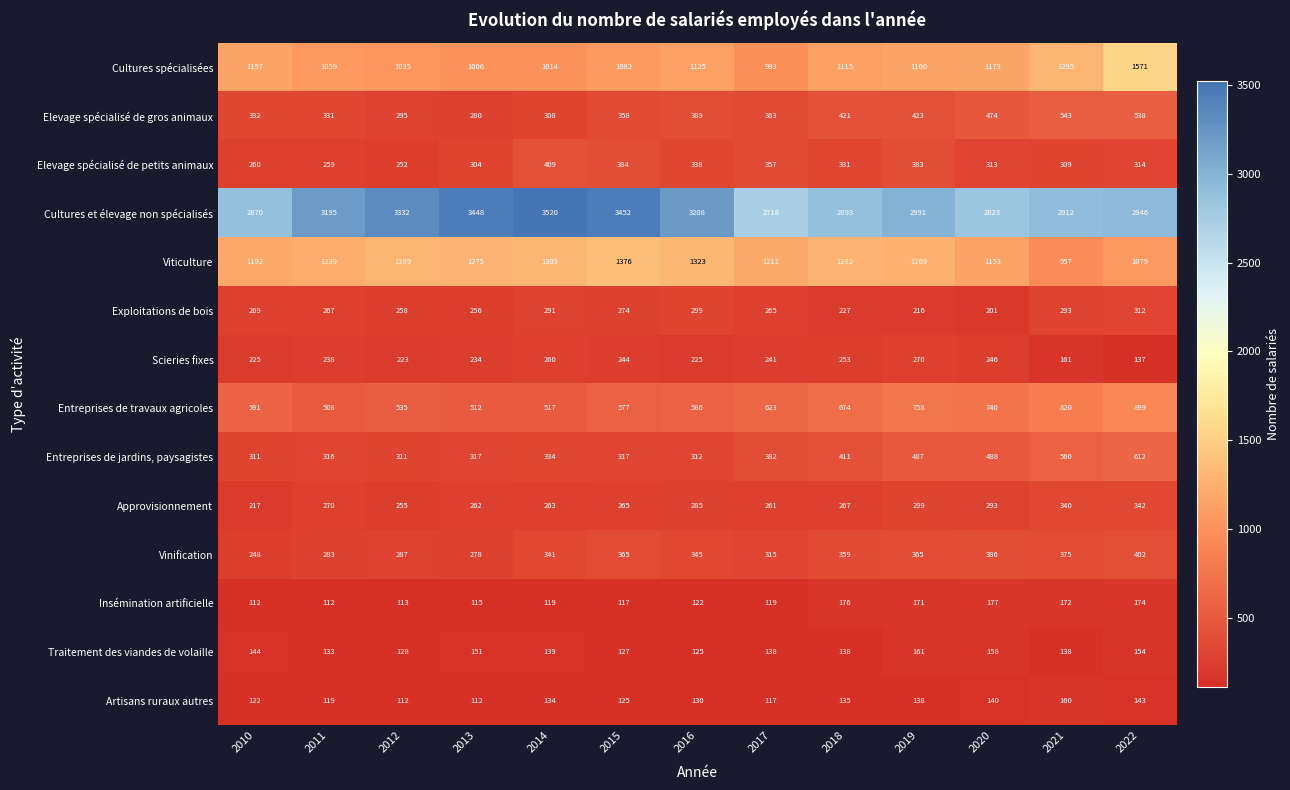

What is the minimum value for Viticulture?

957